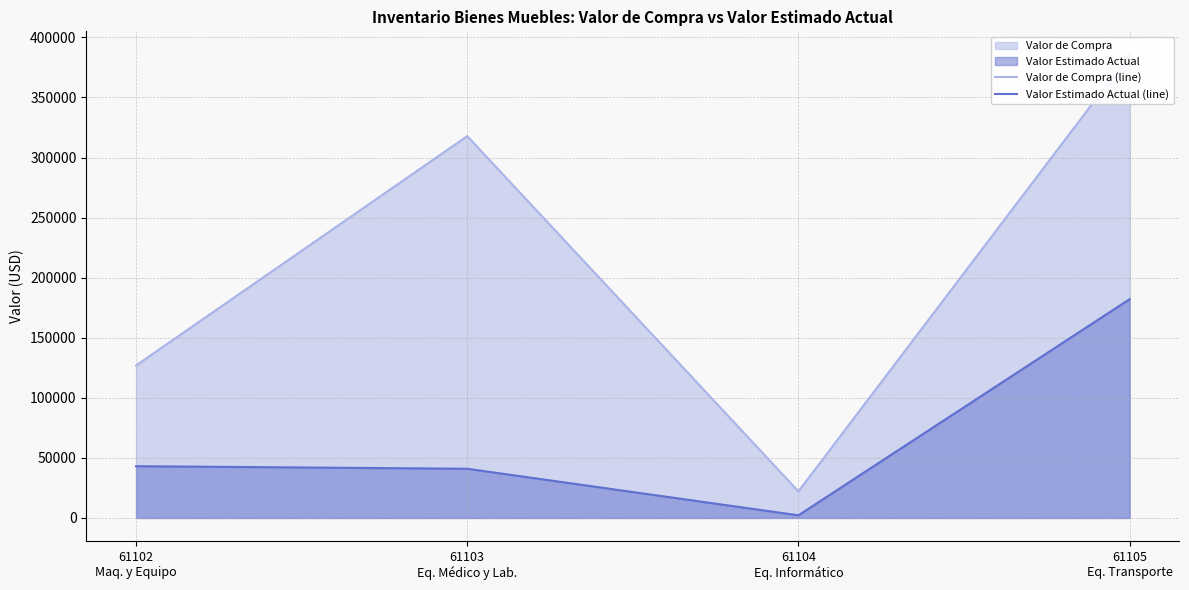

What is the difference between the second highest and minimum values in the Valor Estimado Actual (line) series?

40884.6